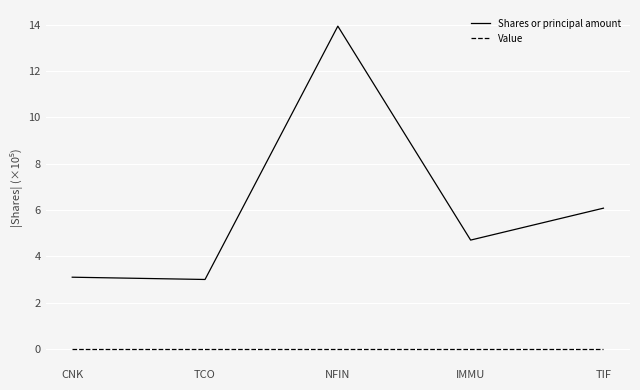

Rank the series by their average value, from lowest to highest.

Value, Shares or principal amount